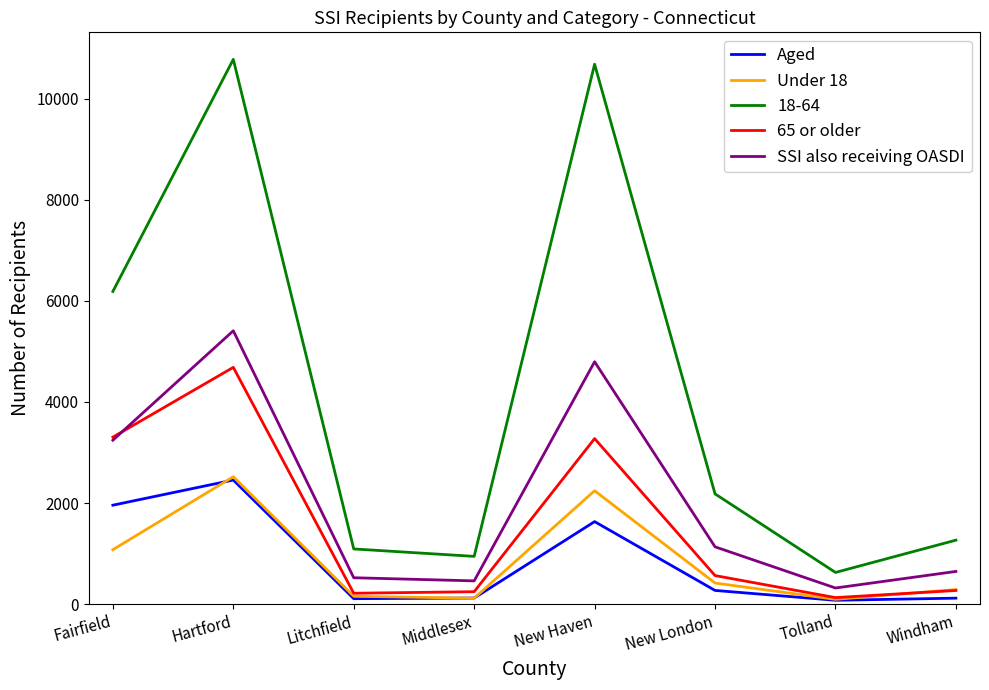

What is the difference between the highest and lowest values at Hartford?

8325